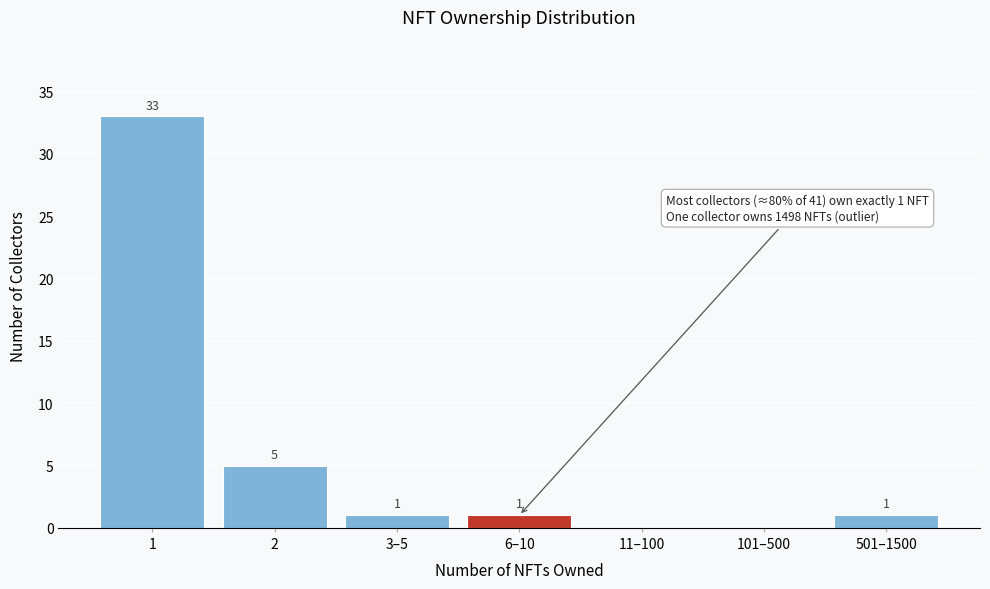

Reading left to right, what are all the values shown in this chart?

1=33	2=5	3–5=1	6–10=1	11–100=0	101–500=0	501–1500=1